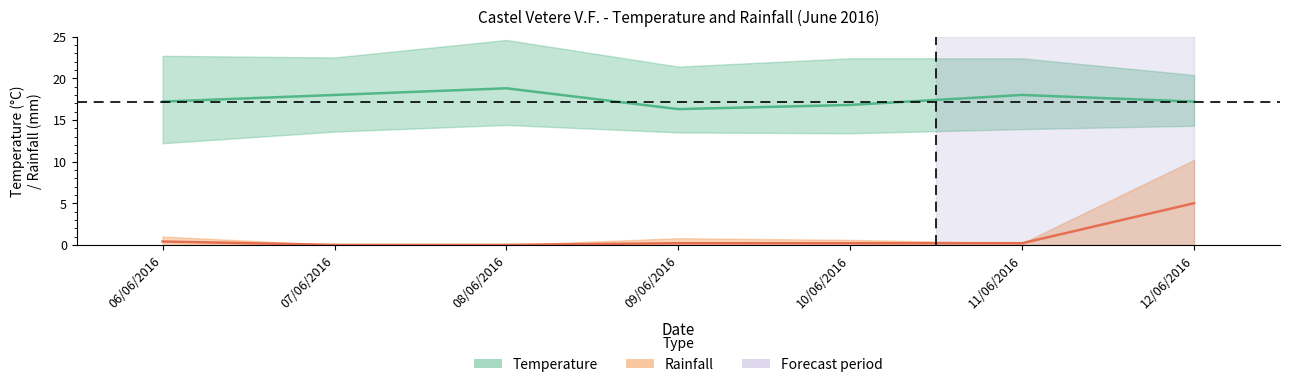

What is the sum of the Rainfall Med (mm) values at 08/06/2016 and 06/06/2016?

0.4